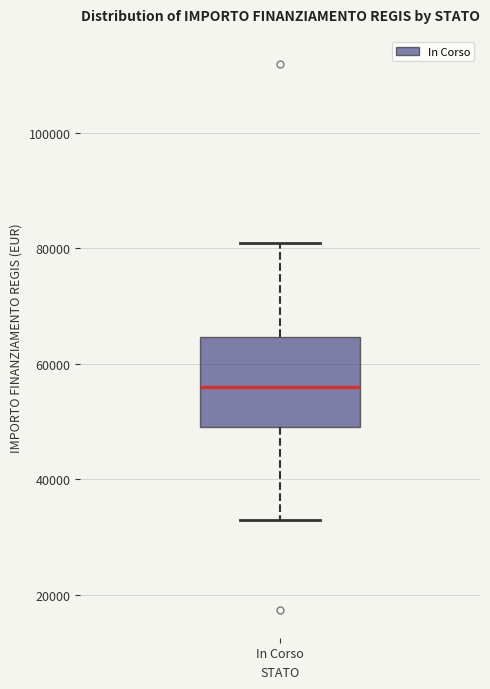

Where is the lower edge of the box for In Corso on the y-axis? The values are not printed on the chart, so give them approximately, as read against the axis.

50000